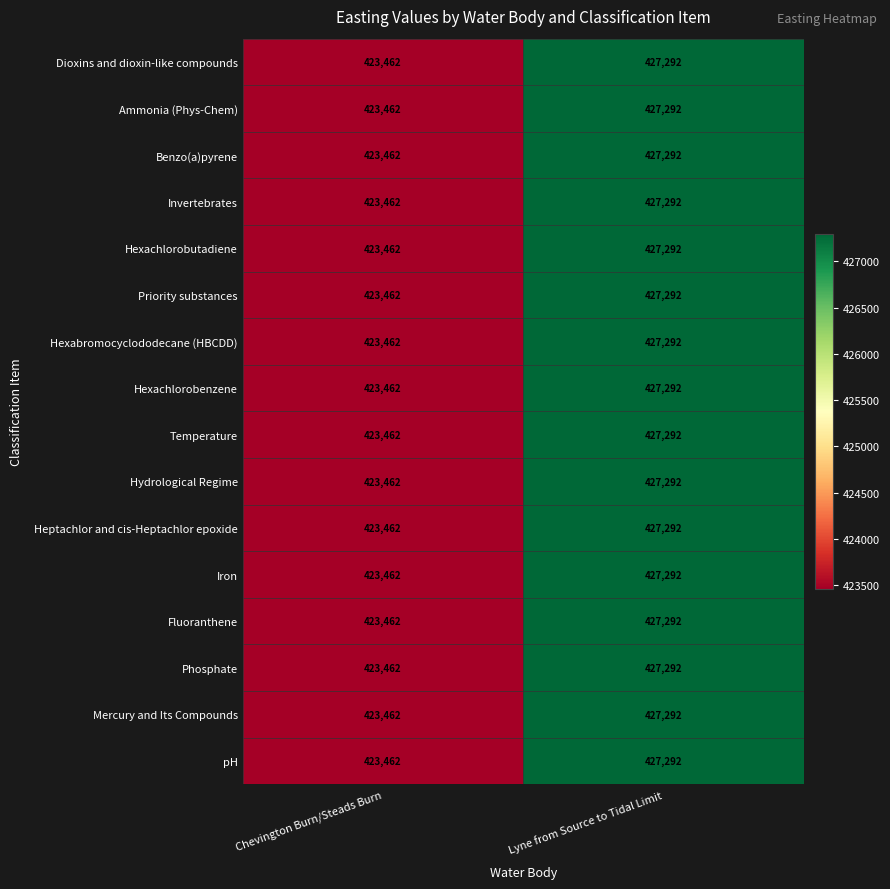

What is the difference between the Ammonia (Phys-Chem) values at Chevington Burn/Steads Burn and Lyne from Source to Tidal Limit?

3830